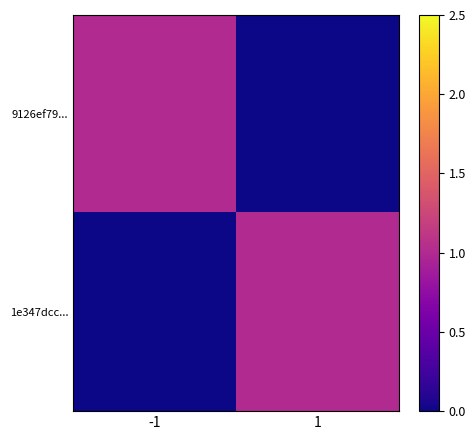

Between -1 and 1, which series saw the biggest shift?

9126ef79...